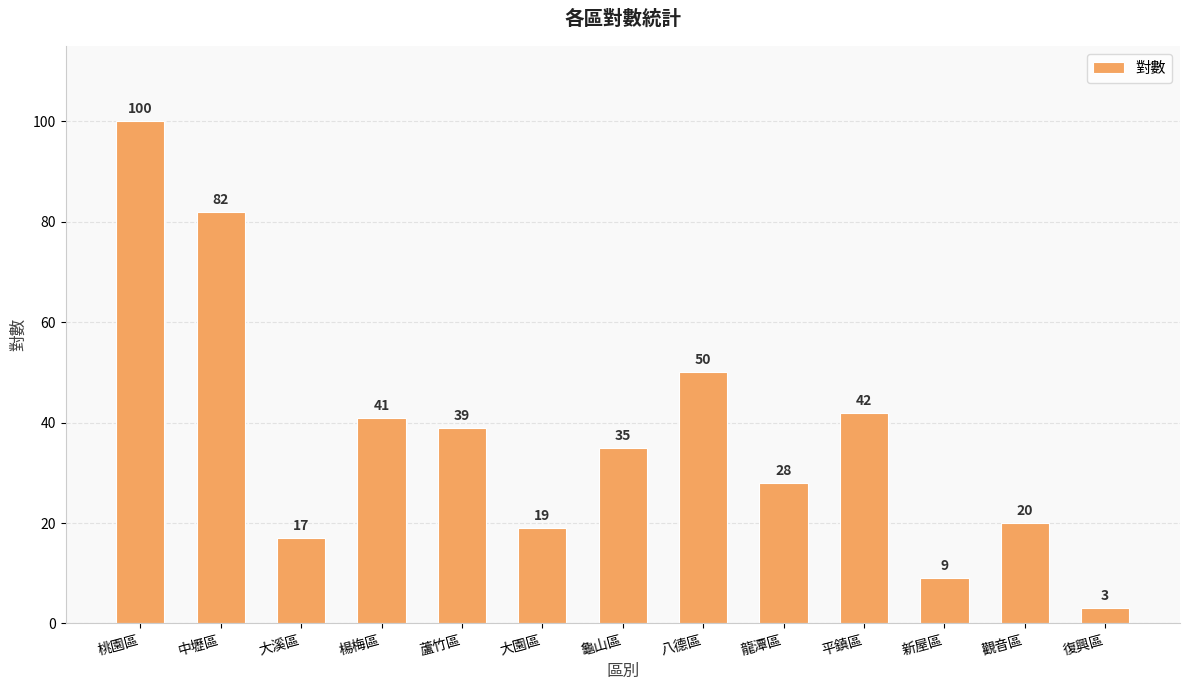

Rank the categories by value from lowest to highest.

復興區, 新屋區, 大溪區, 大園區, 觀音區, 龍潭區, 龜山區, 蘆竹區, 楊梅區, 平鎮區, 八德區, 中壢區, 桃園區